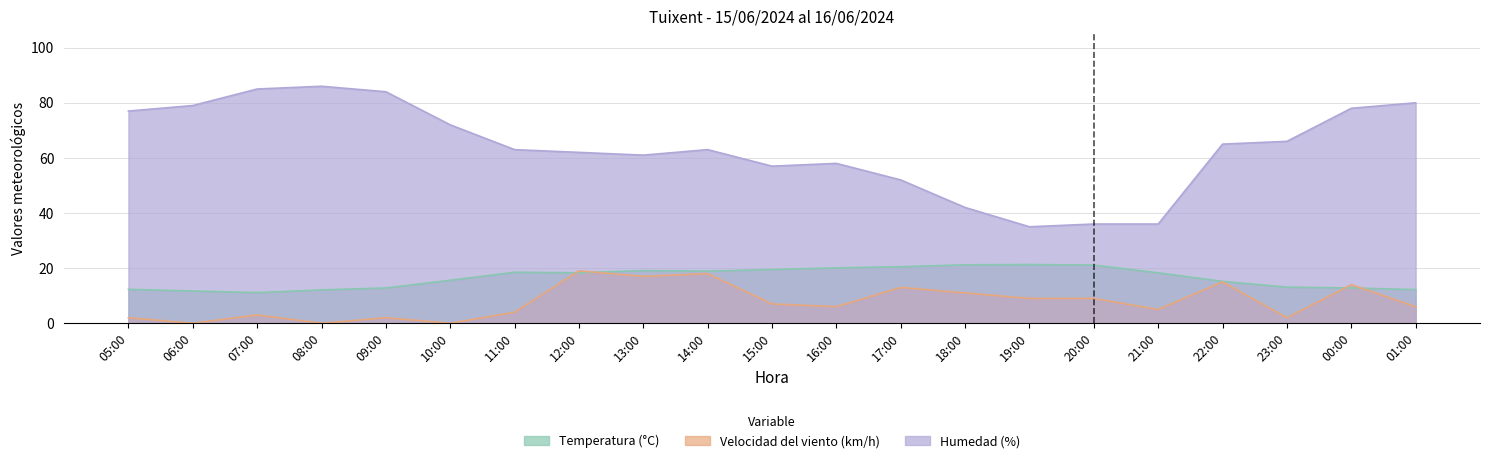

Is the value of Velocidad del viento (km/h) at 21:00 greater than the value of Temperatura (°C) at 01:00?

No